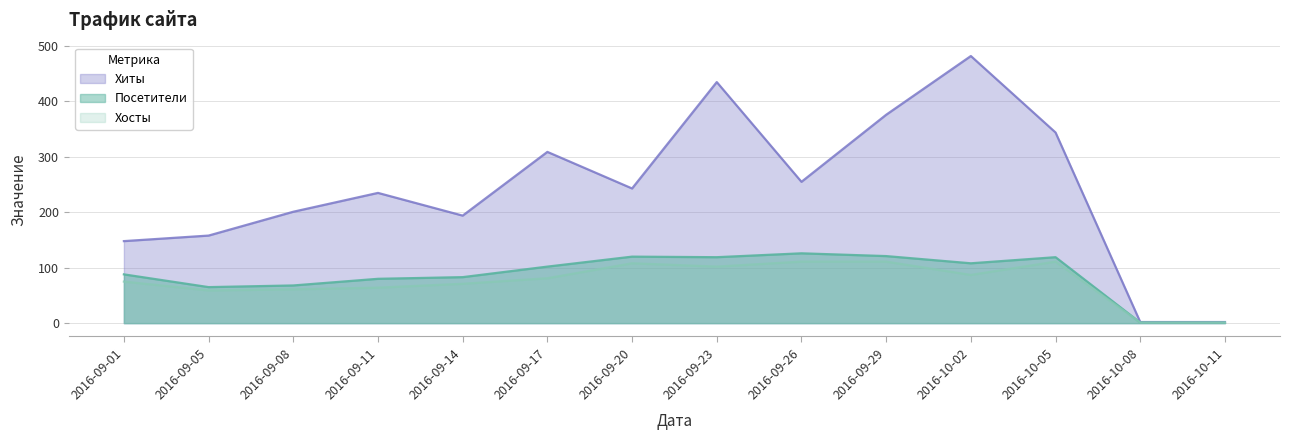

What value does the Хиты series have at 2016-10-08?

2